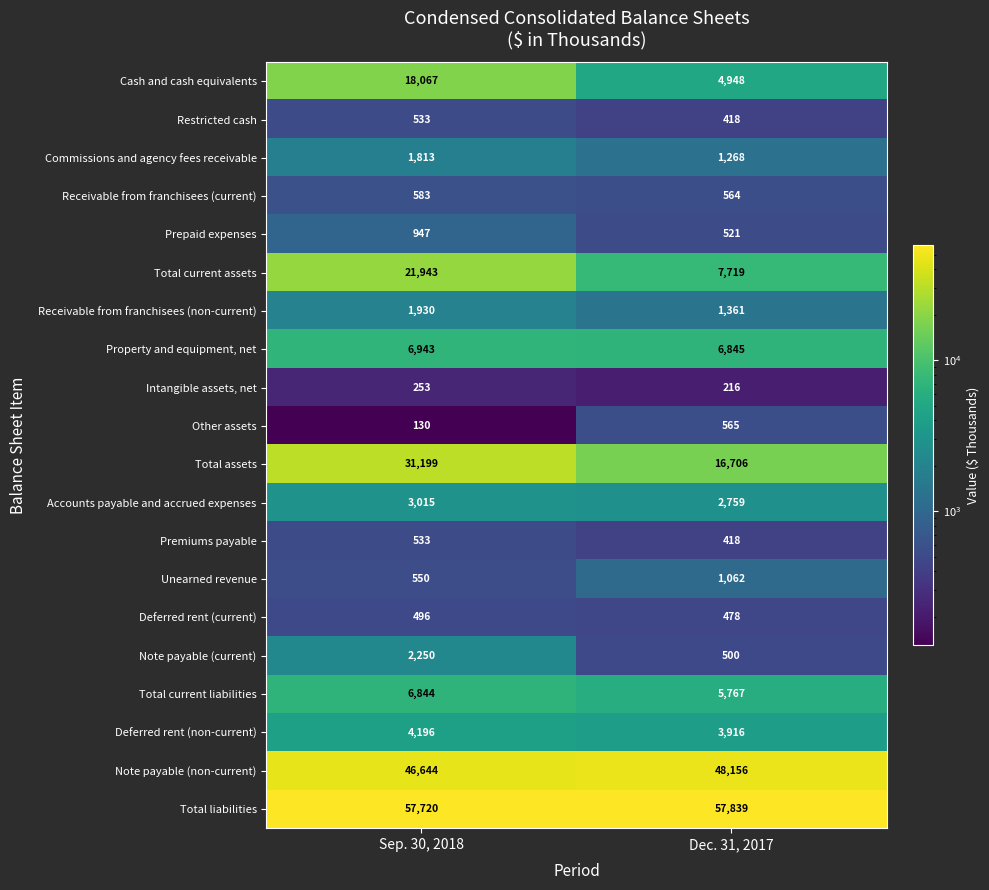

Rank the categories by Total current liabilities value from highest to lowest.

Sep. 30, 2018, Dec. 31, 2017